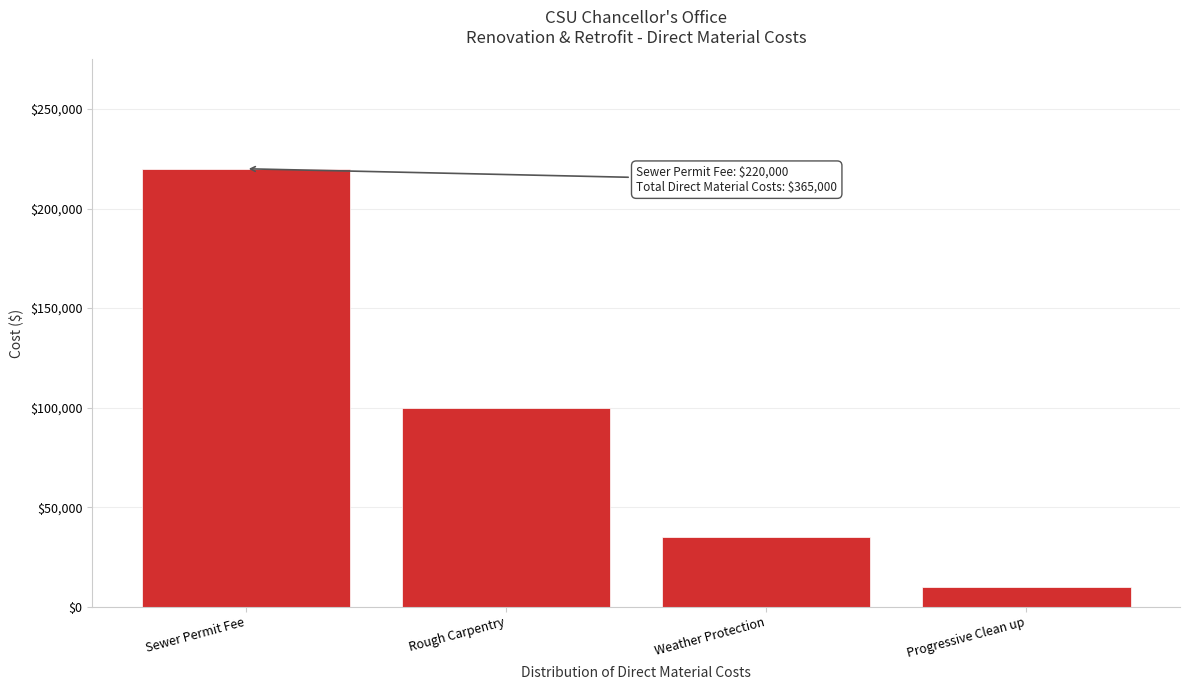

Reading right to left, transcribe all the data shown in this chart.

10000	35000	100000	220000